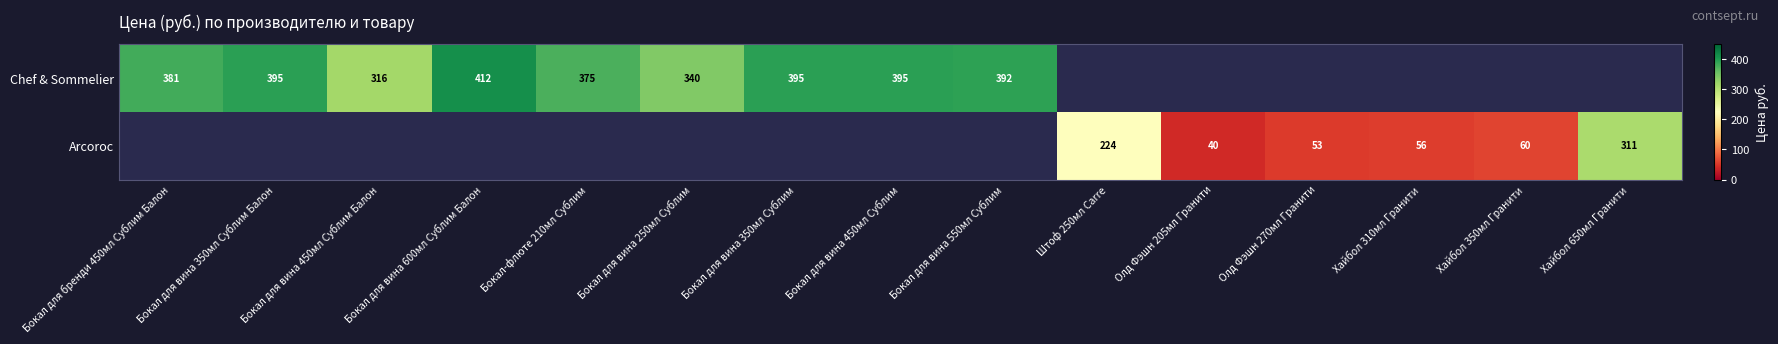

Between Бокал для вина 600мл Сублим Балон and Бокал для вина 450мл Сублим Балон, which is larger?

Бокал для вина 600мл Сублим Балон